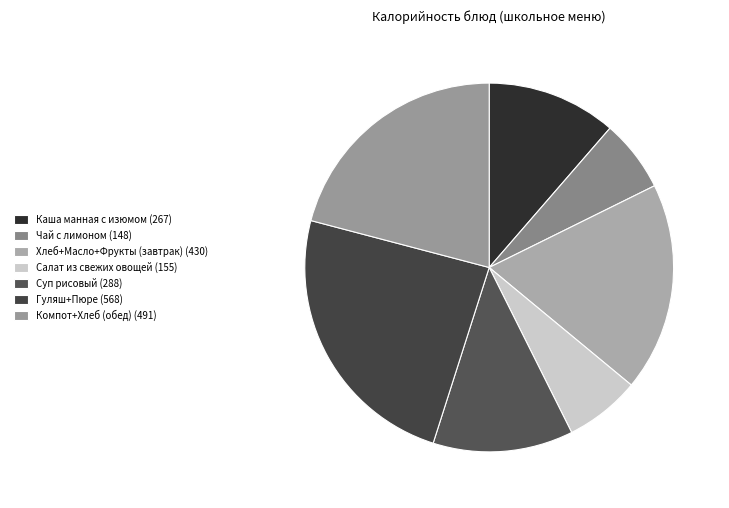

Does any single category account for the majority?

No